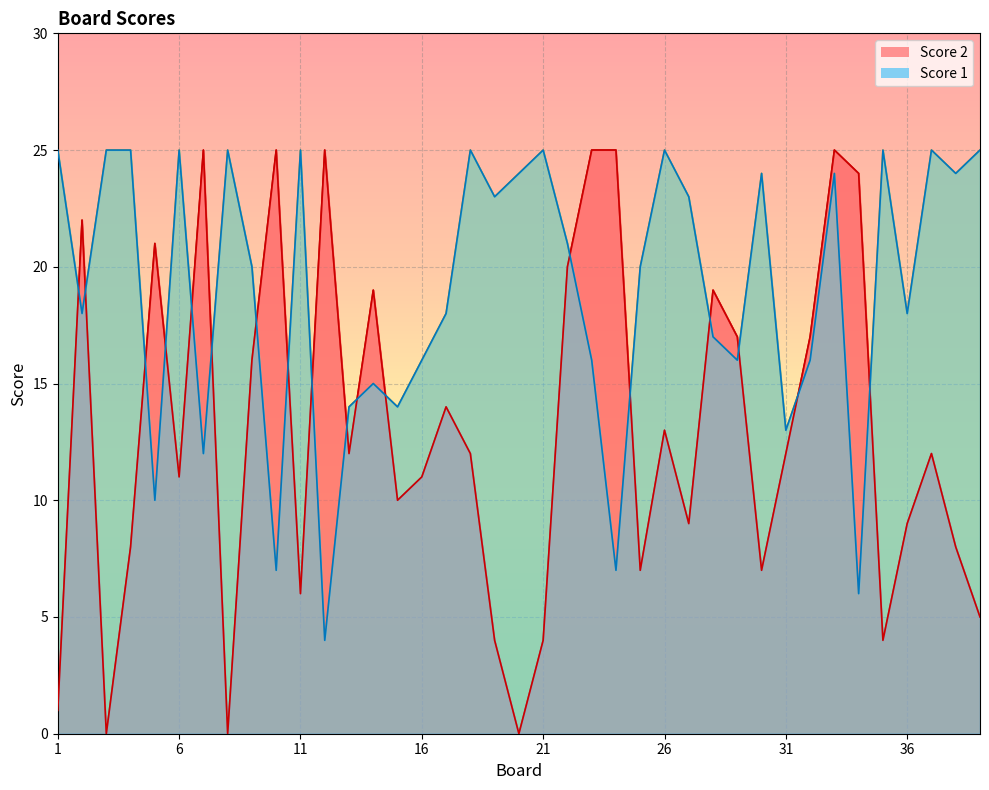

Which has a higher value, 34 or 35?

35